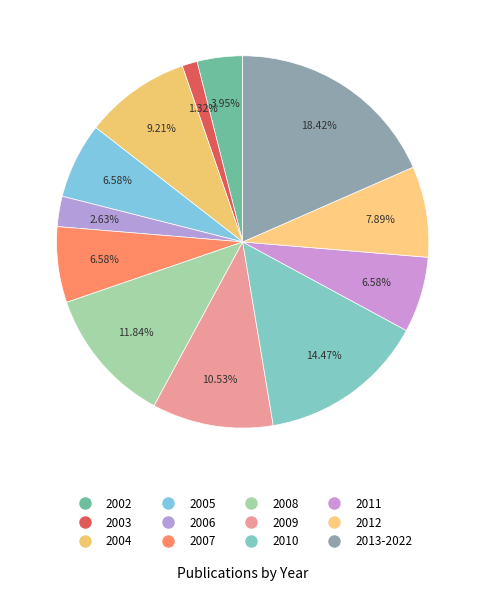

How many segments does this pie chart have?

12